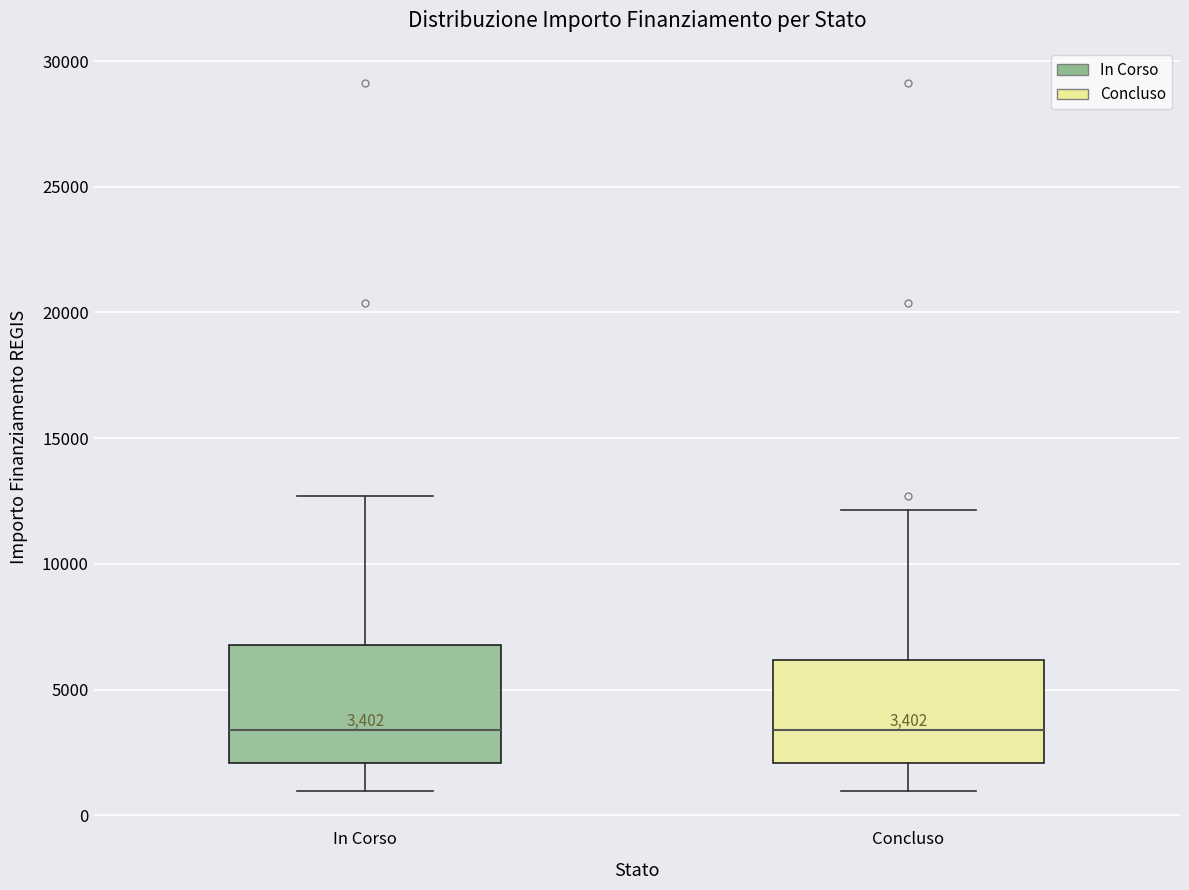

Comparing the boxes themselves (not the whiskers), which one is the tallest?

In Corso